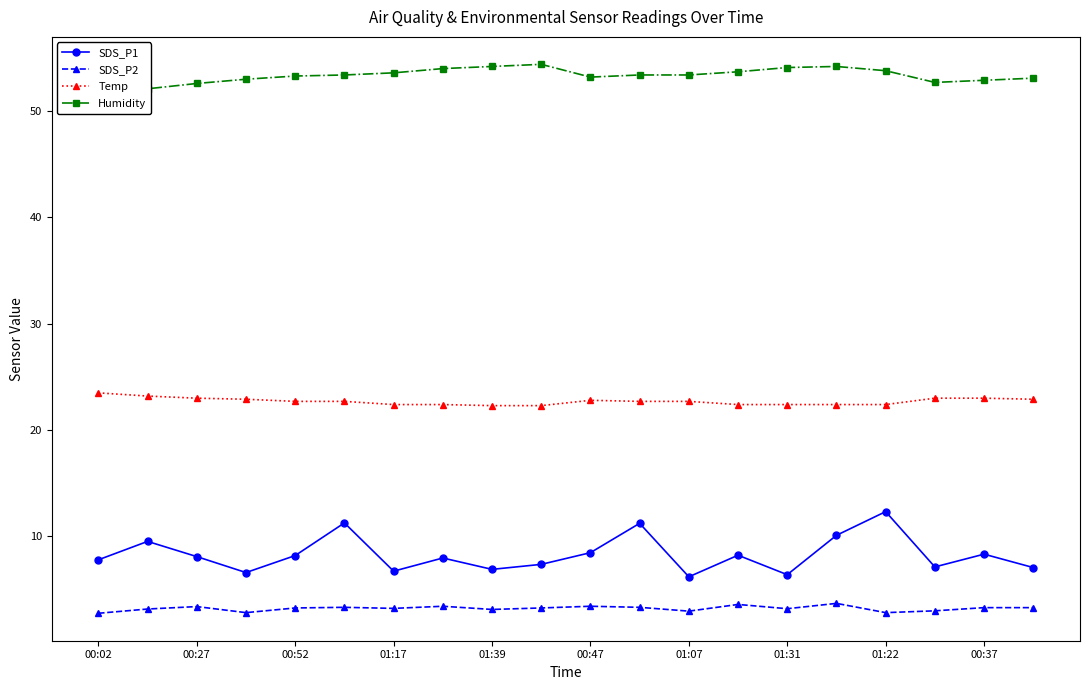

True or false: SDS_P2 has more than 0 points higher than both neighbors.

True